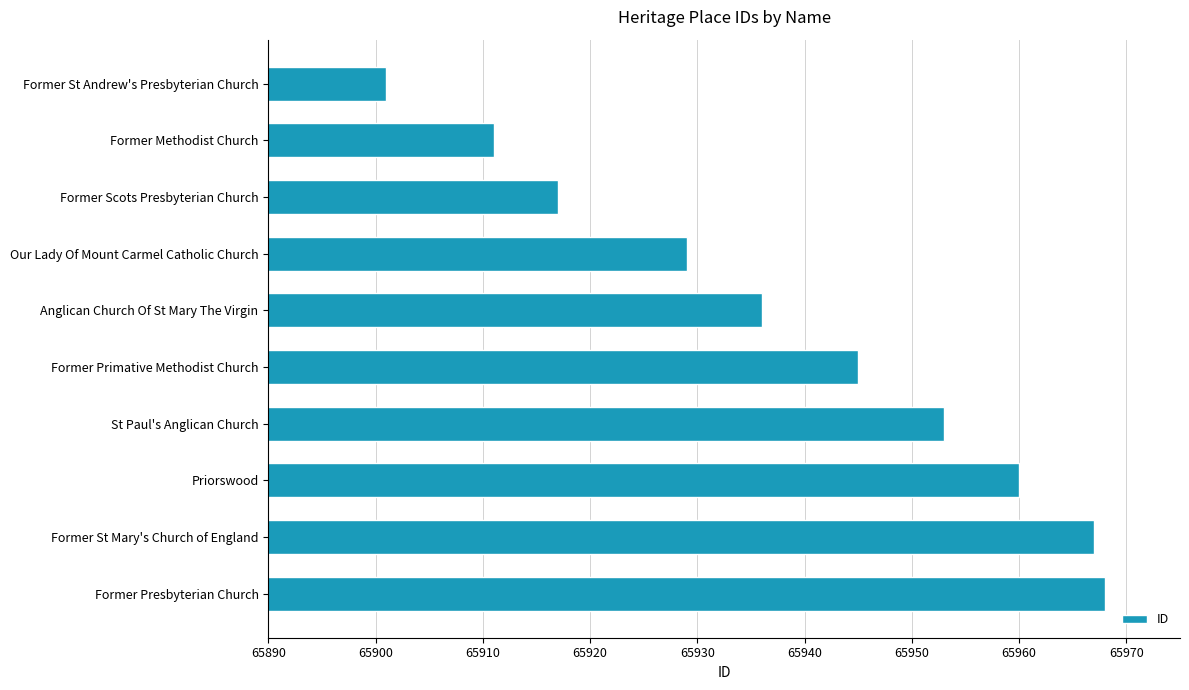

What is the difference between the maximum and second lowest values?

57